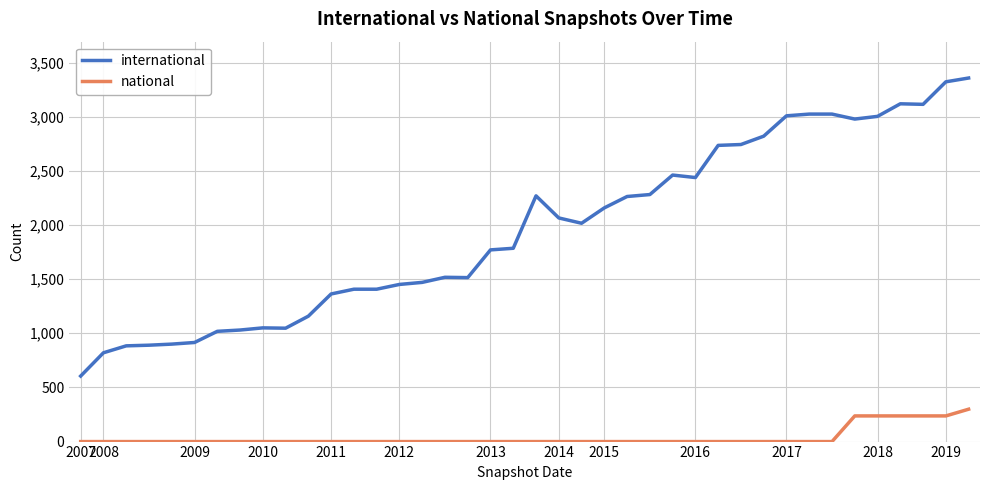

What is the maximum value shown in the chart?

3357